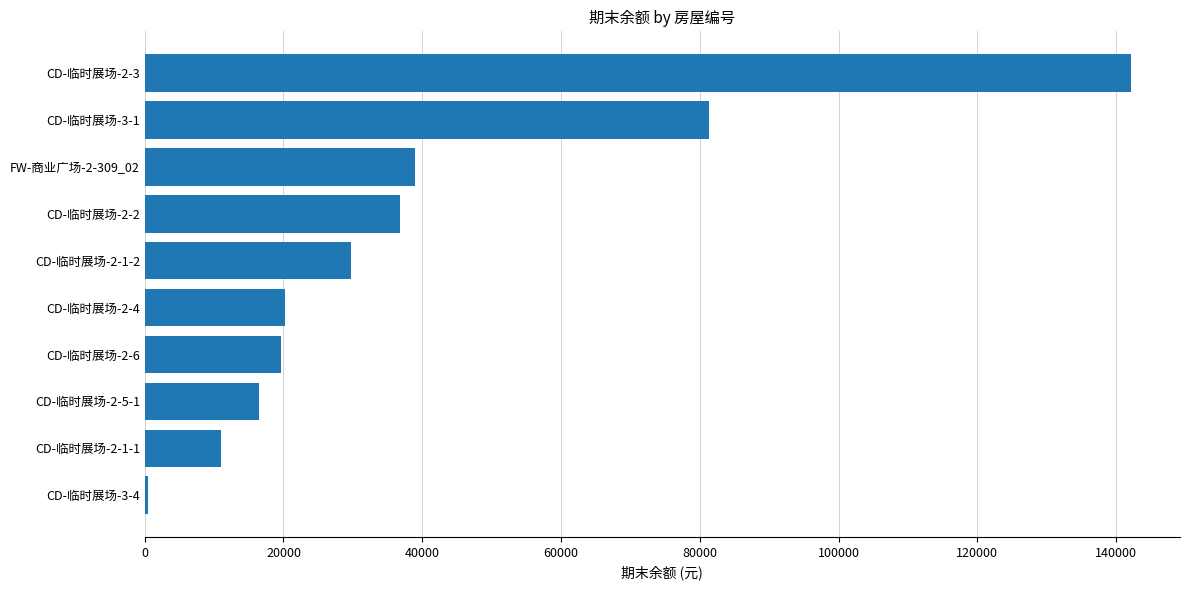

Approximately how many times larger is the value at CD-临时展场-2-3 compared to CD-临时展场-2-2?

3.9